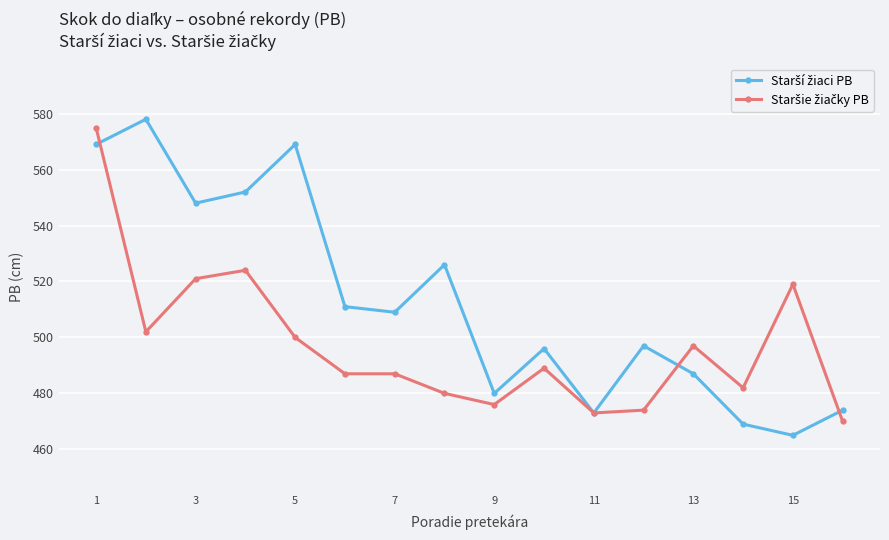

What is the greatest value displayed?

578